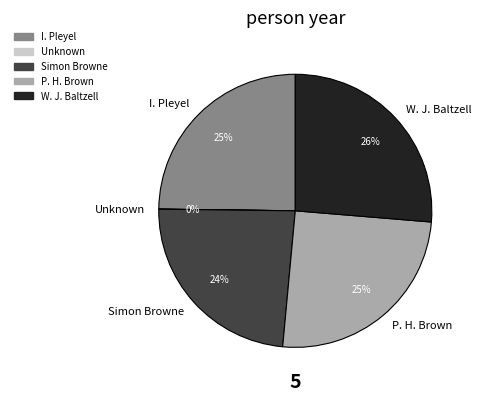

True or false: Simon Browne accounts for 11% of the total.

False